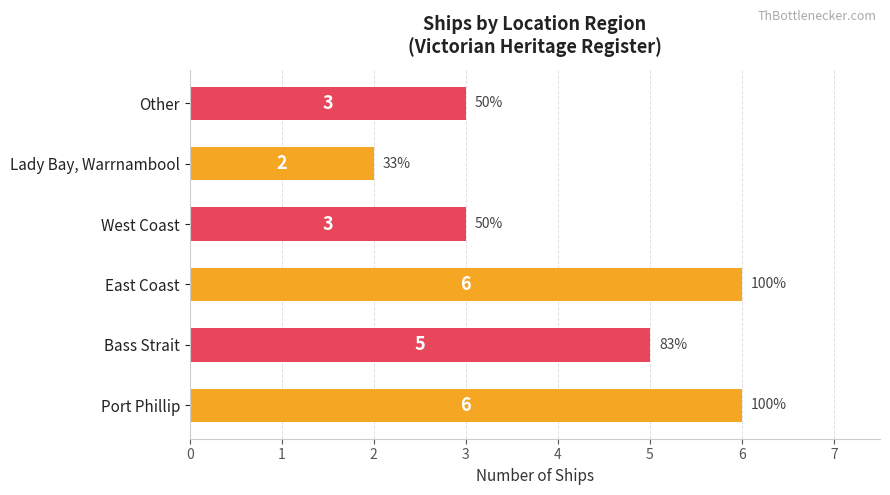

What is the difference between the maximum and second lowest values?

3